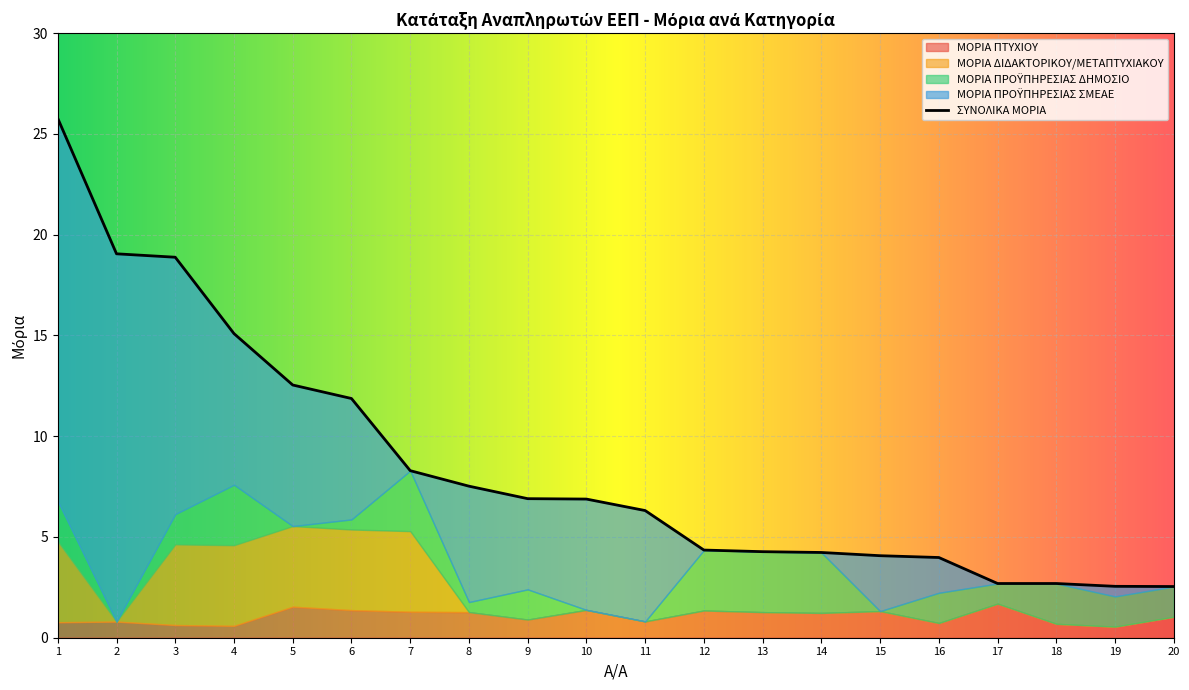

What is the sum of the ΜΟΡΙΑ ΠΤΥΧΙΟΥ values at 19 and 10?

1.9